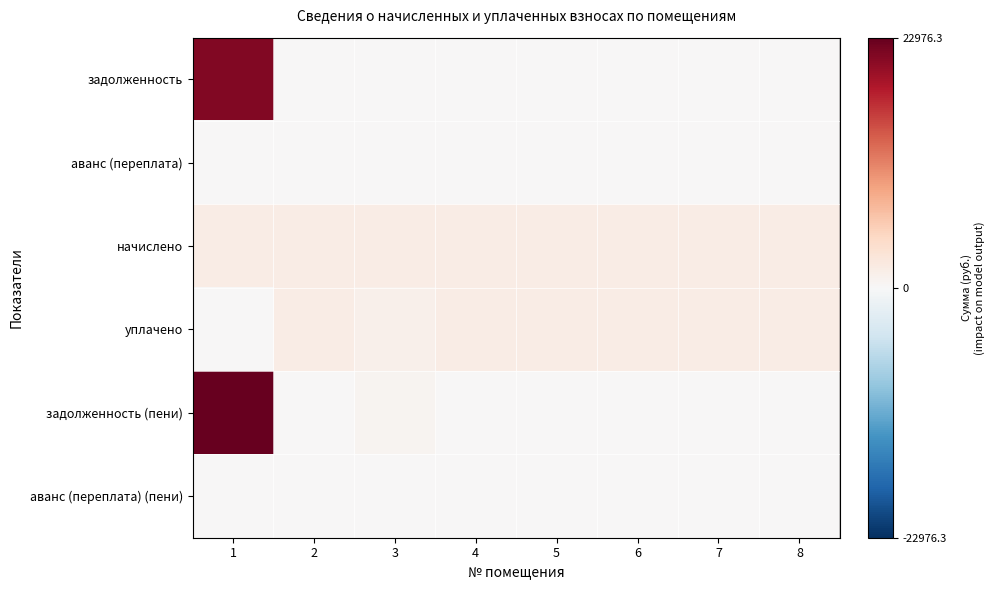

List the series in order of their peak value, highest first.

задолженность (пени), задолженность, начислено, уплачено, аванс (переплата), аванс (переплата) (пени)